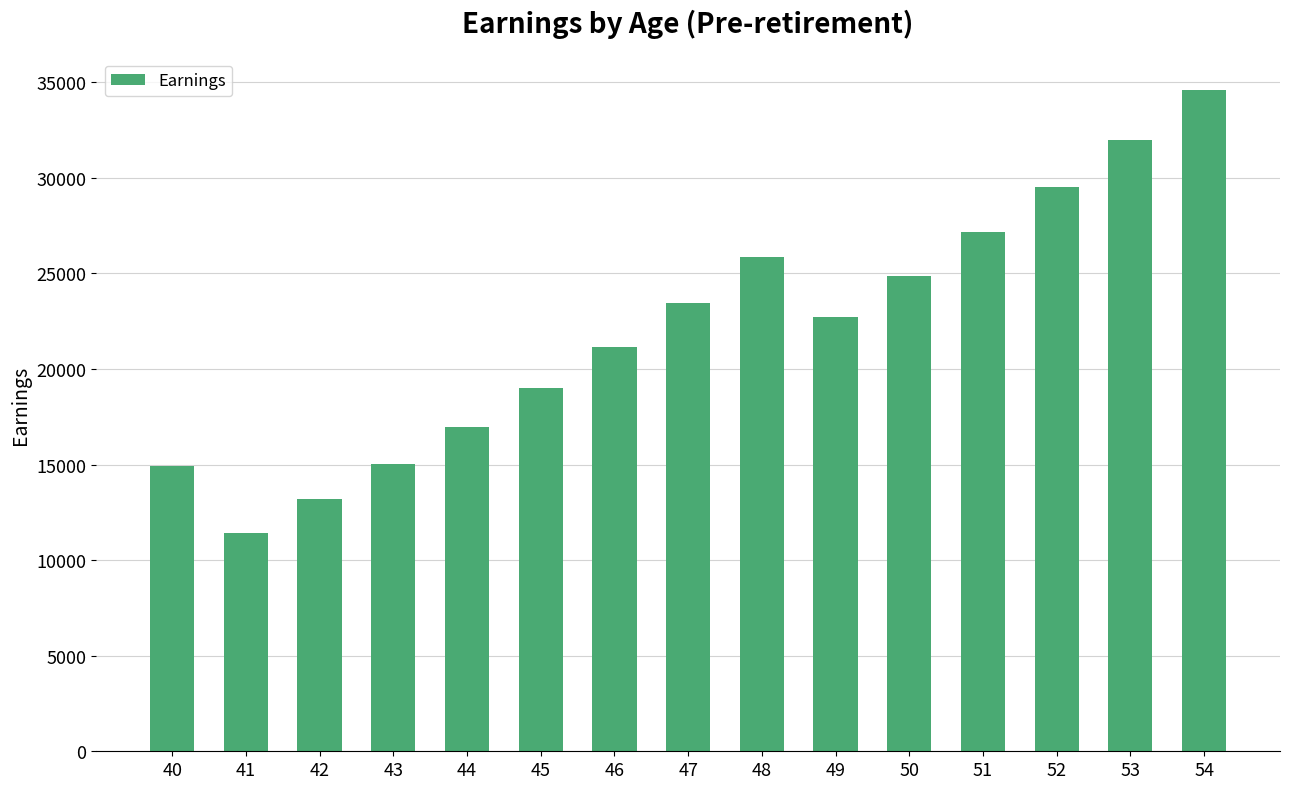

What is the approximate value at 42?

13173.6